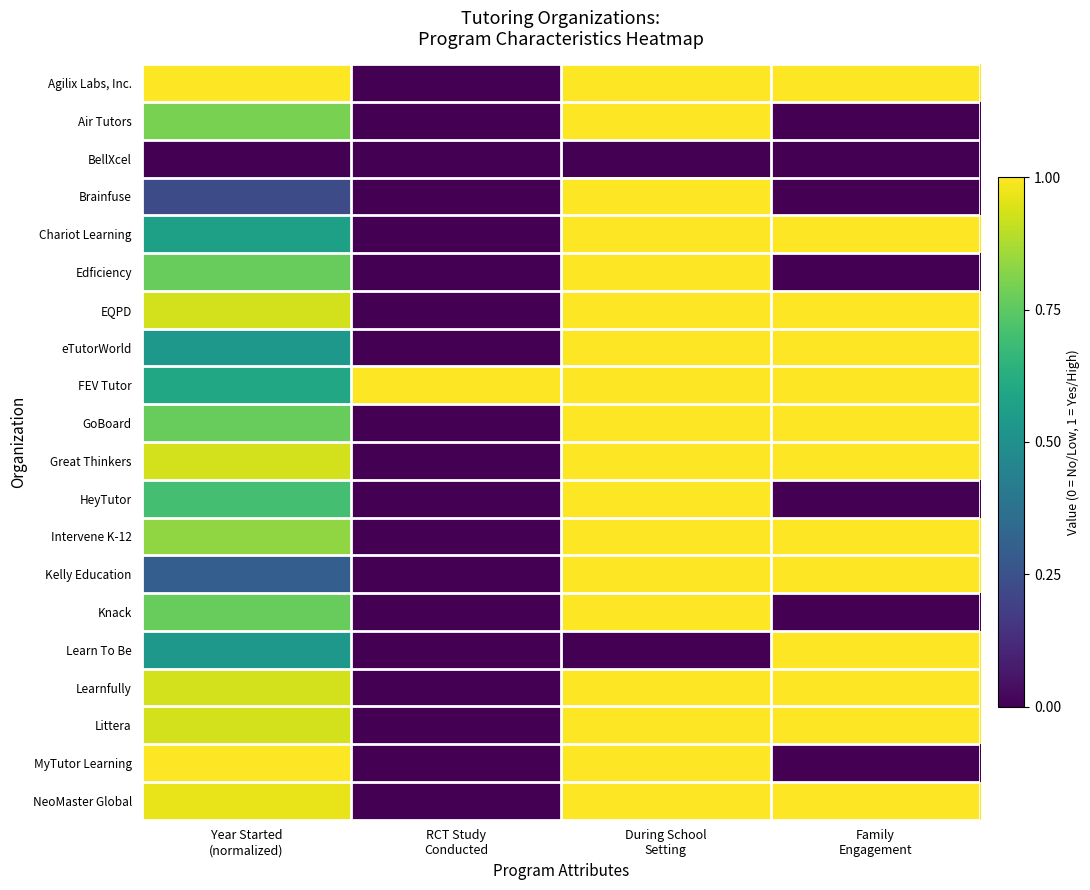

At how many categories does at least one series exceed 0?

4